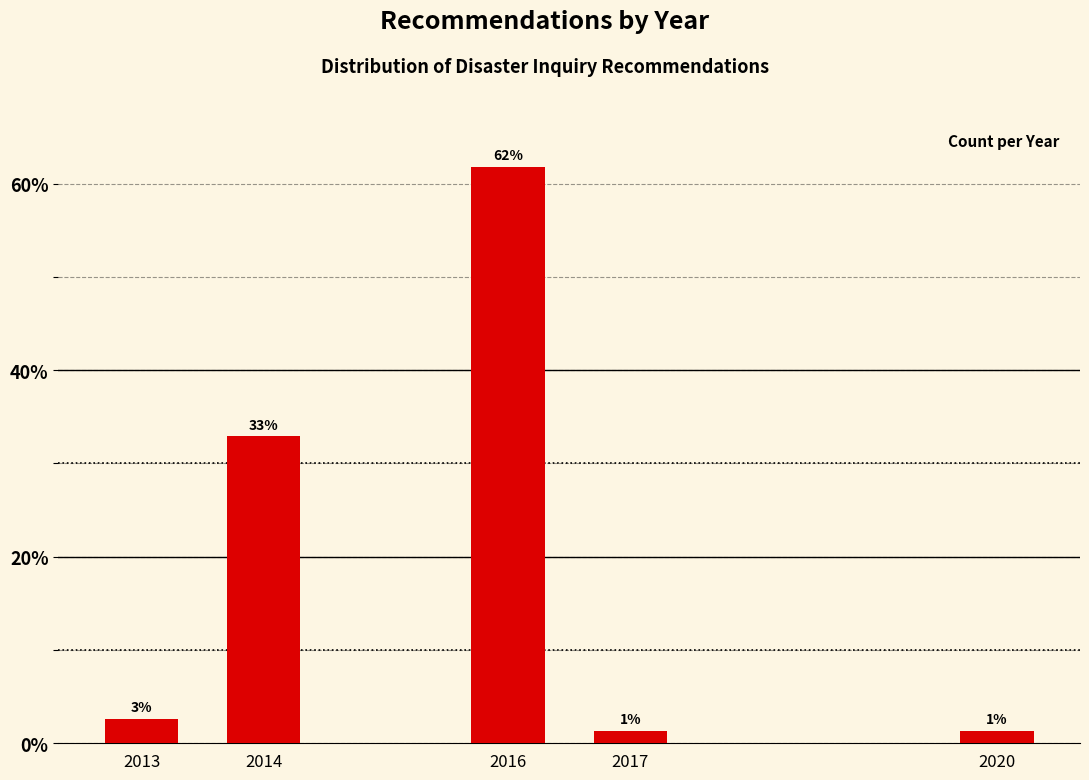

How many bars are there in total?

5